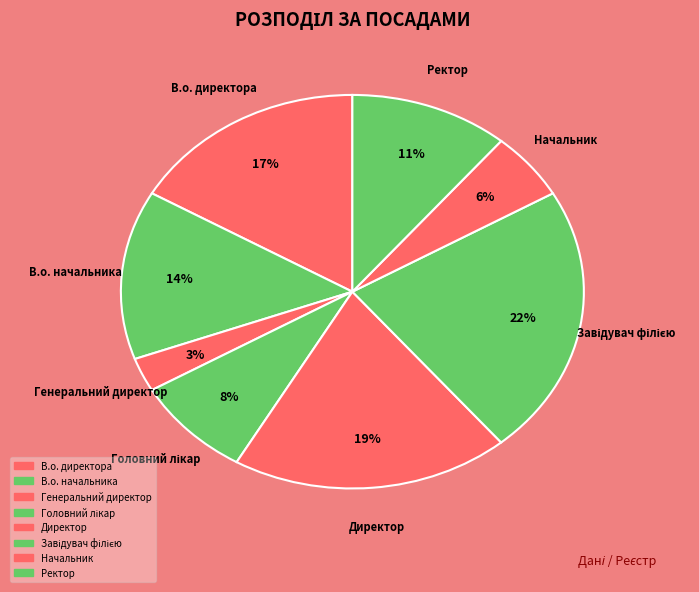

Which has a higher value, Ректор or Начальник?

Ректор